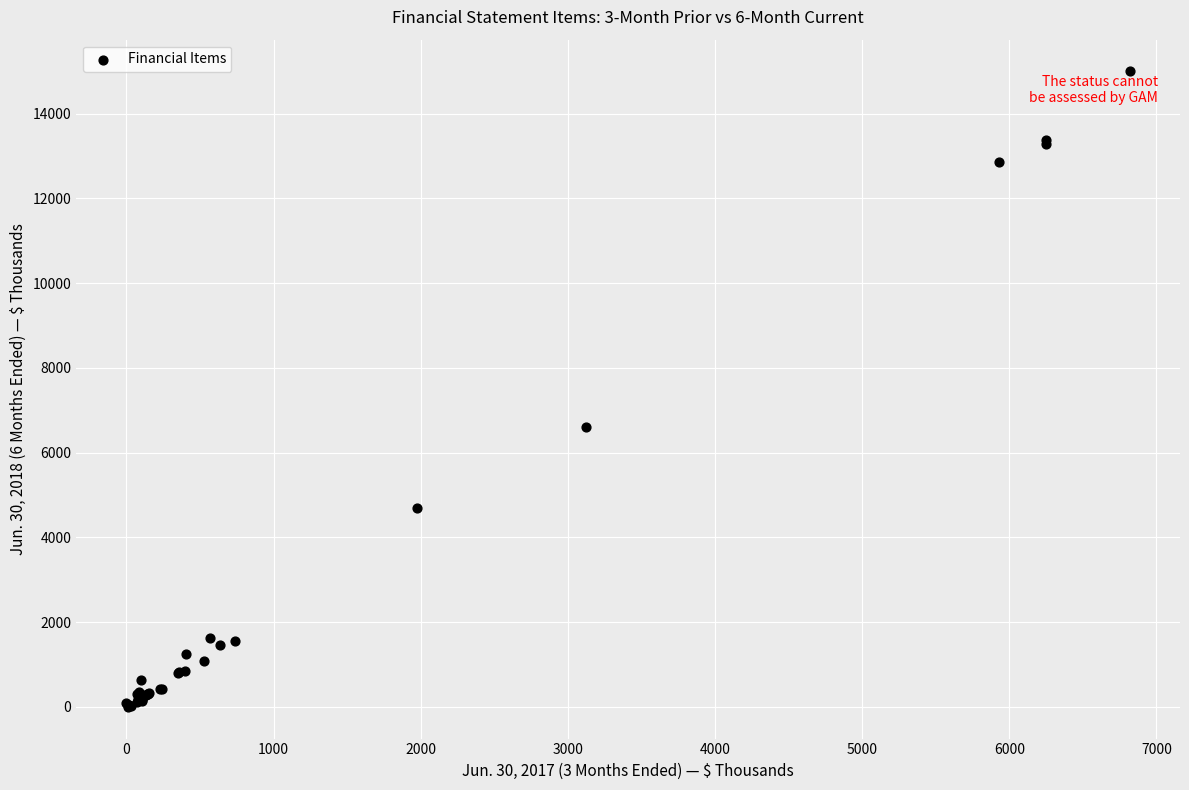

What Y value in the scatter plot is closest to 7499?

6610